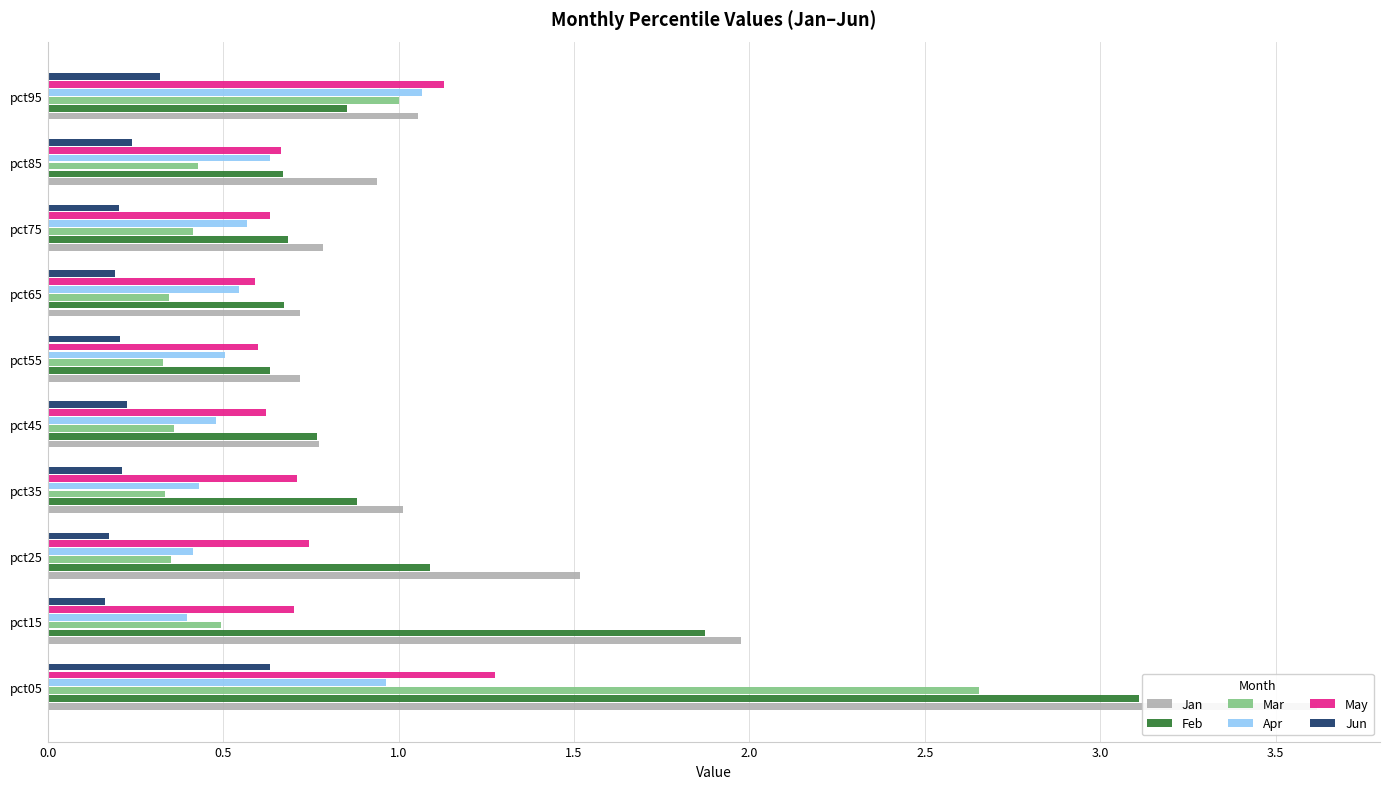

What is the difference between the maximum and second lowest values in the May series?

0.7